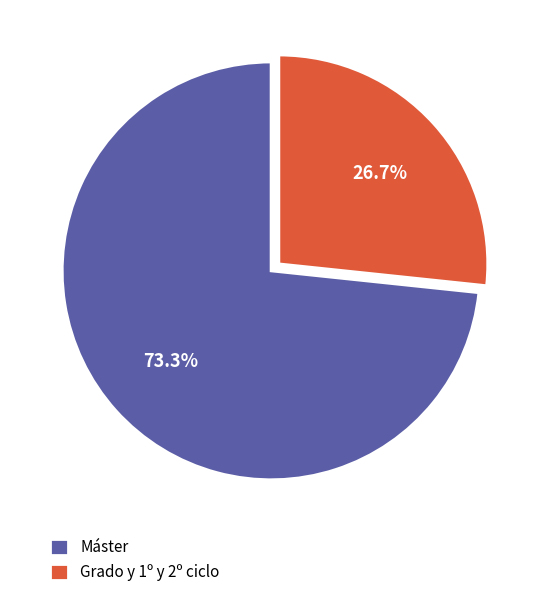

What percentage do Grado y 1º y 2º ciclo and Máster together represent?

100.0%